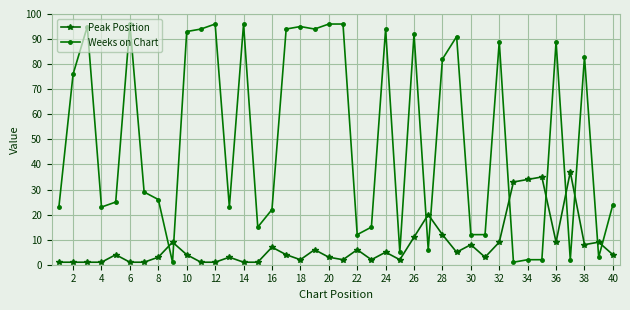

What are all the series names shown in the legend?

Peak Position, Weeks on Chart